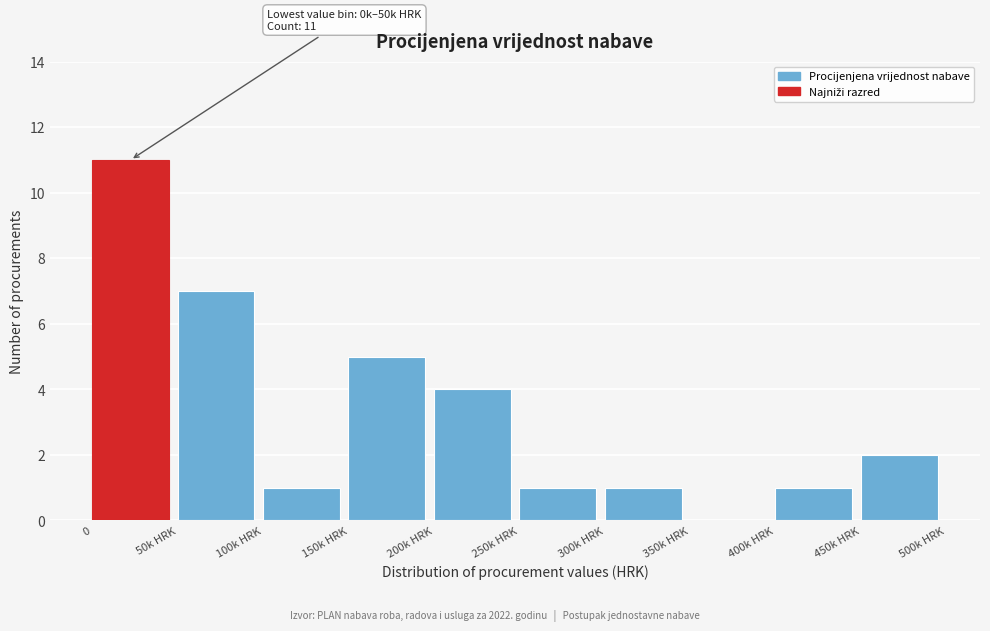

Reading left to right, transcribe all the data shown in this chart.

0=11	50k HRK=7	100k HRK=1	150k HRK=5	200k HRK=4	250k HRK=1	300k HRK=1	350k HRK=0	400k HRK=1	450k HRK=2